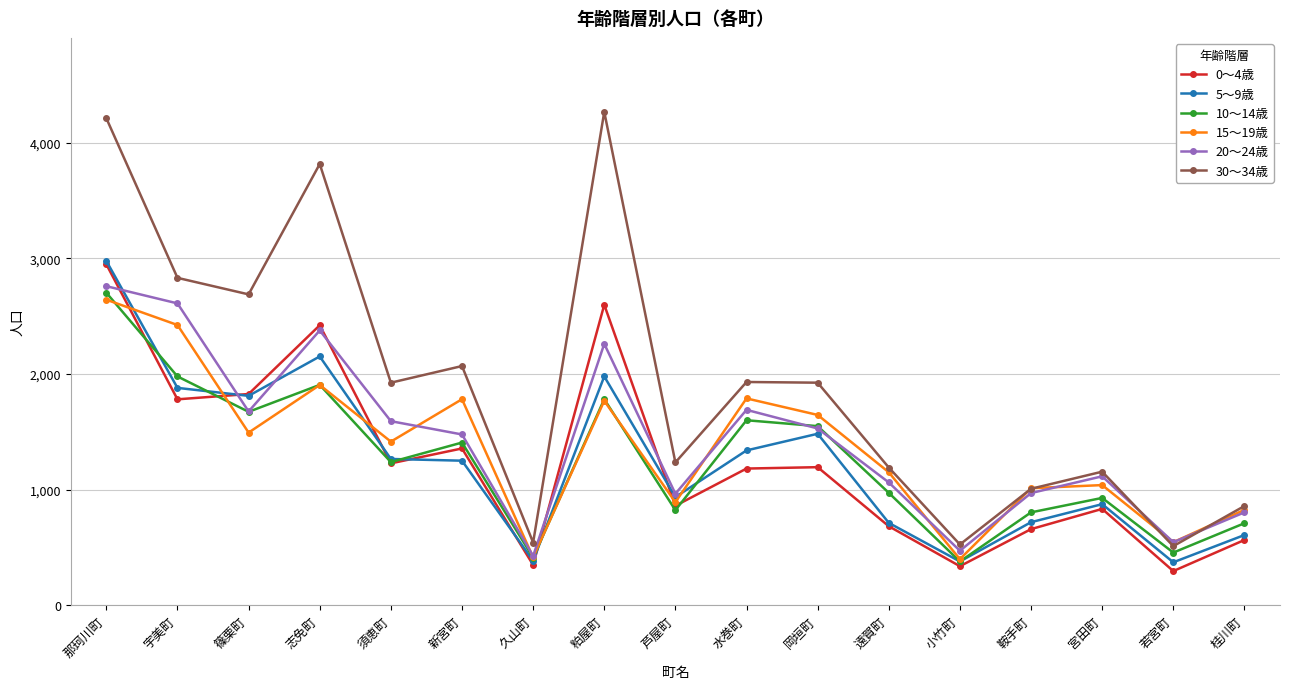

What is the highest value of the 10～14歳 series?

2703